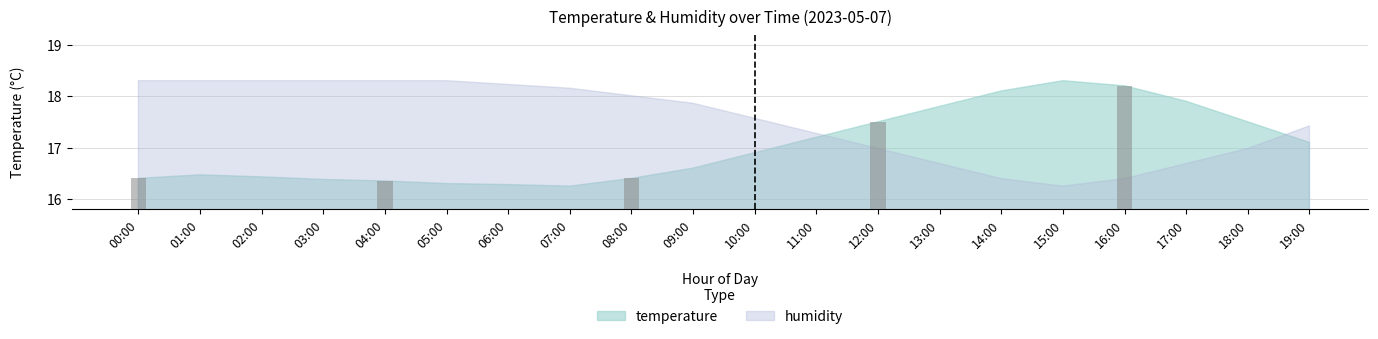

What is the difference between the values at 14:00 and 09:00?

1.5